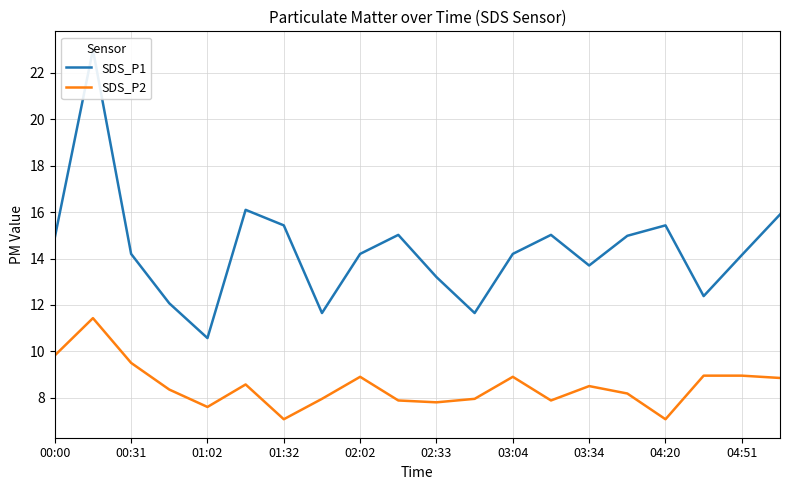

Rank the series by their maximum value, from lowest to highest.

SDS_P2, SDS_P1